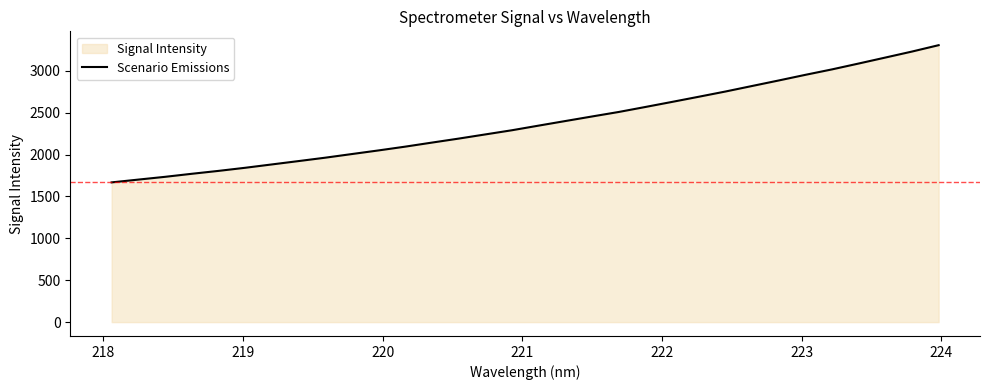

What is the difference between the maximum and minimum values?

1638.0